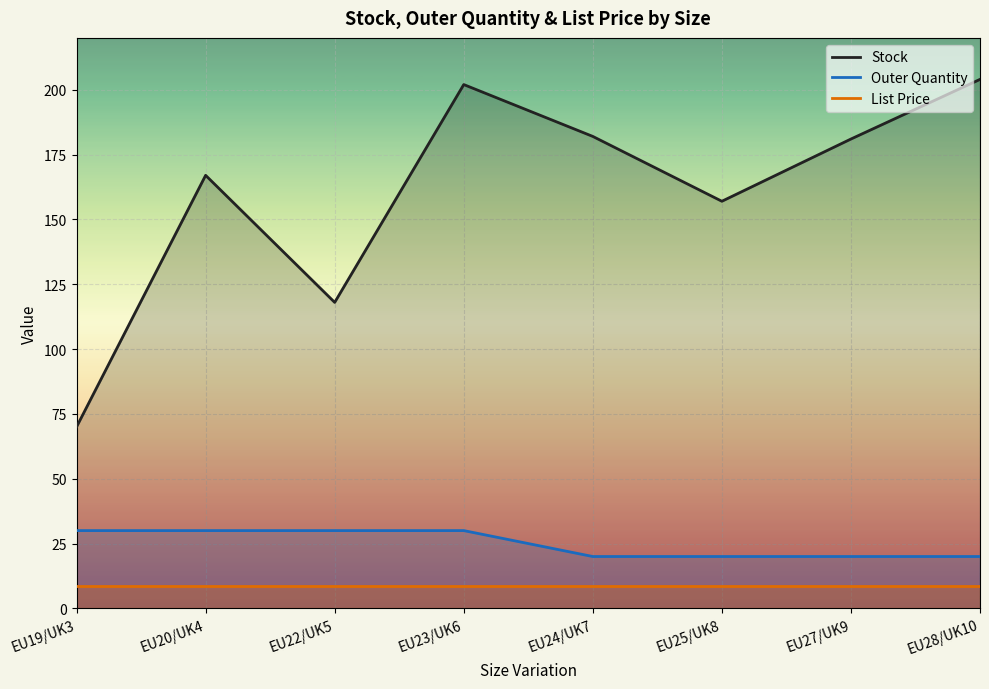

What is the value of the List Price point at the 3rd from the left?

8.5